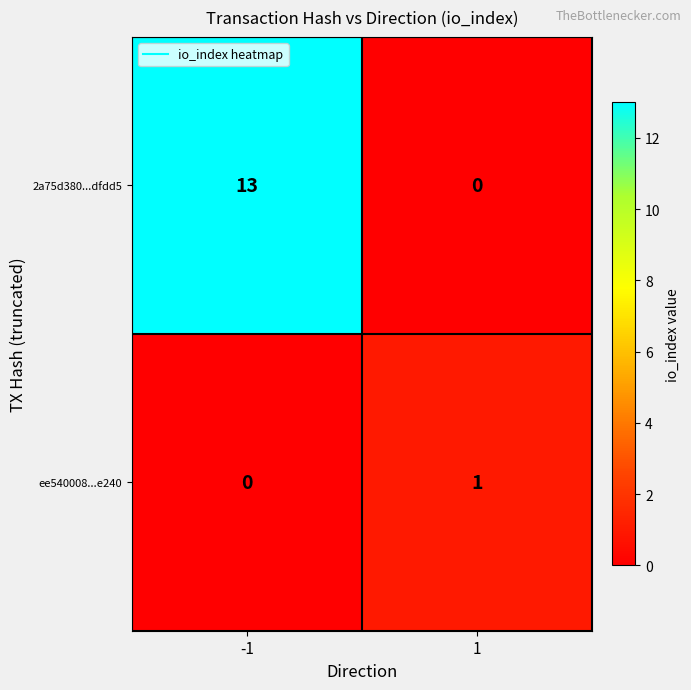

List the series in order of their overall mean, highest first.

2a75d380...dfdd5, ee540008...e240